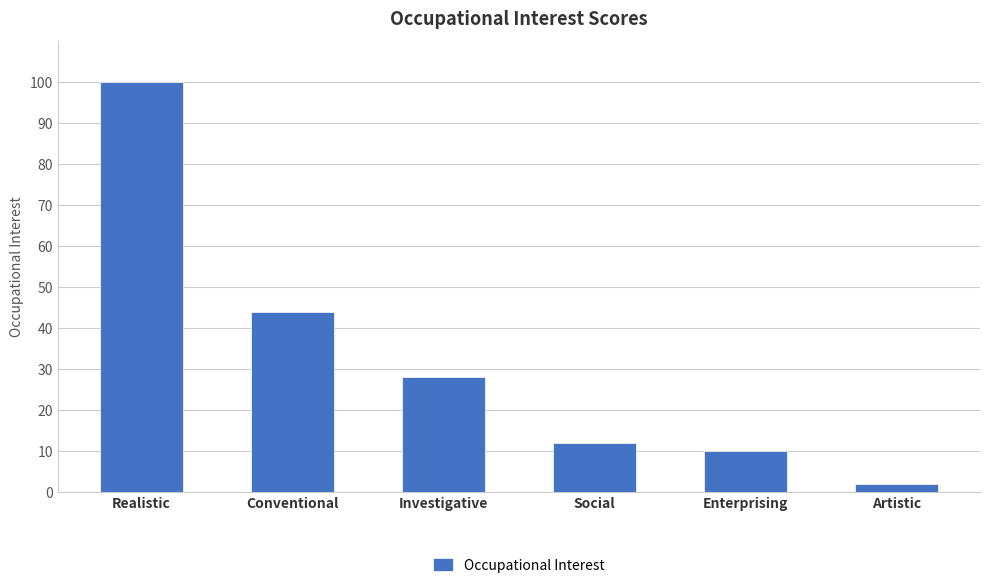

Is it true that the value at Artistic is 2?

True